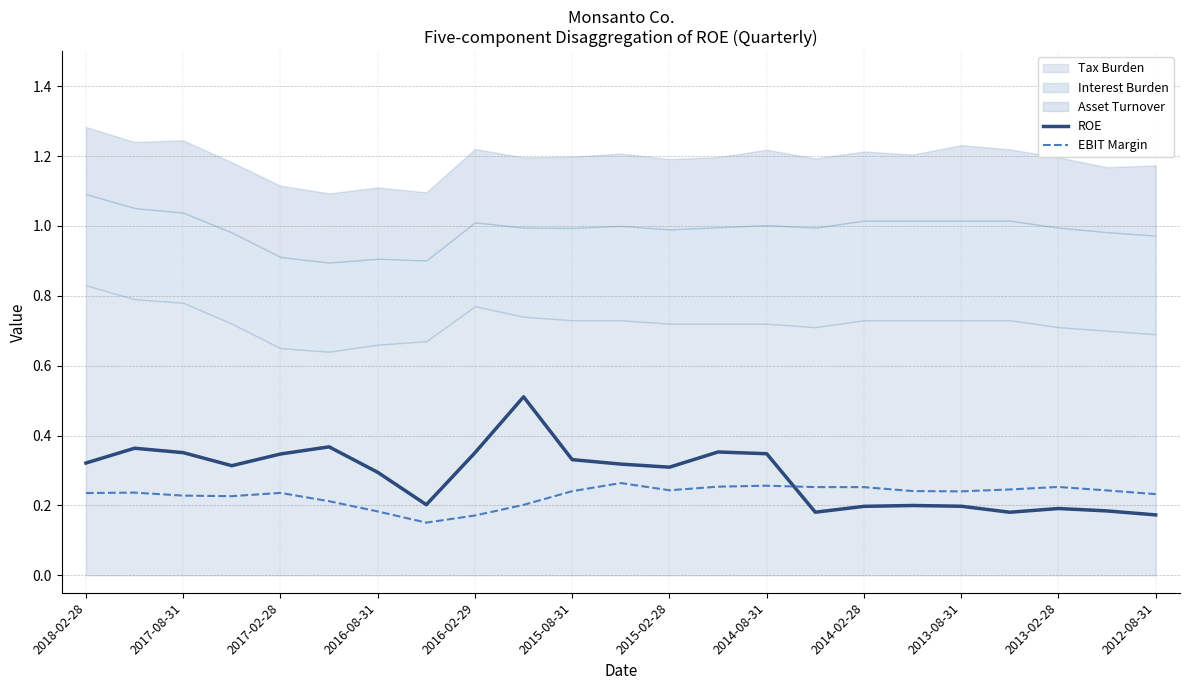

What is the lowest value of the ROE series?

0.2